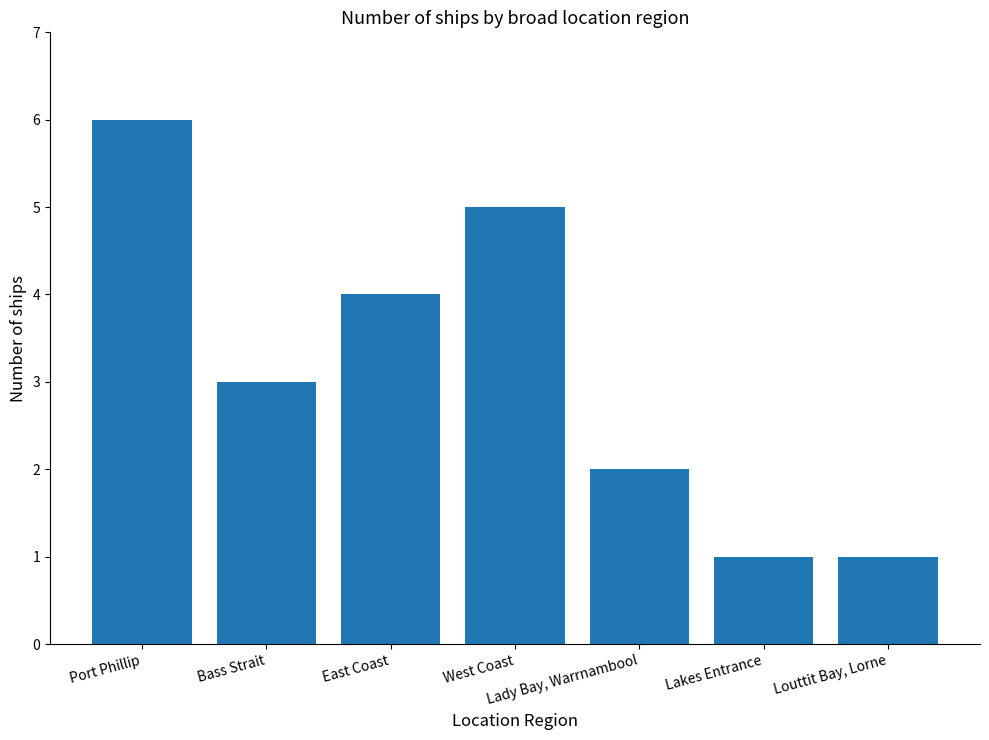

What is the average value?

3